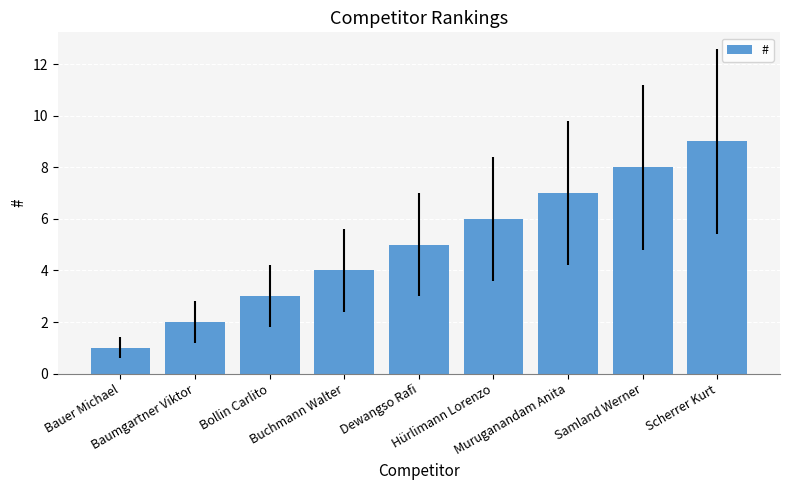

What is the difference between the values at Samland Werner and Muruganandam Anita?

1